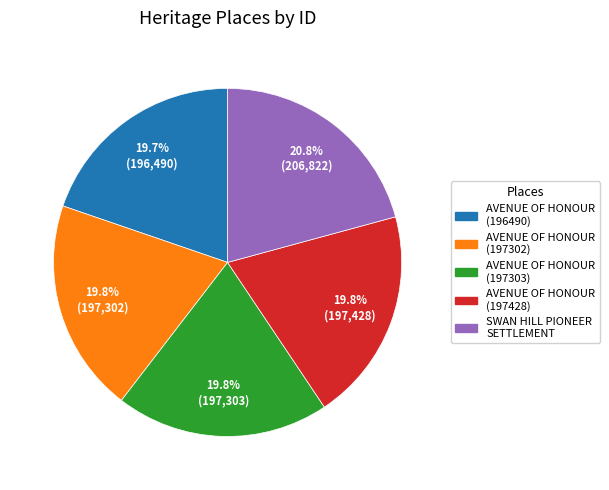

Does any single category account for the majority?

No